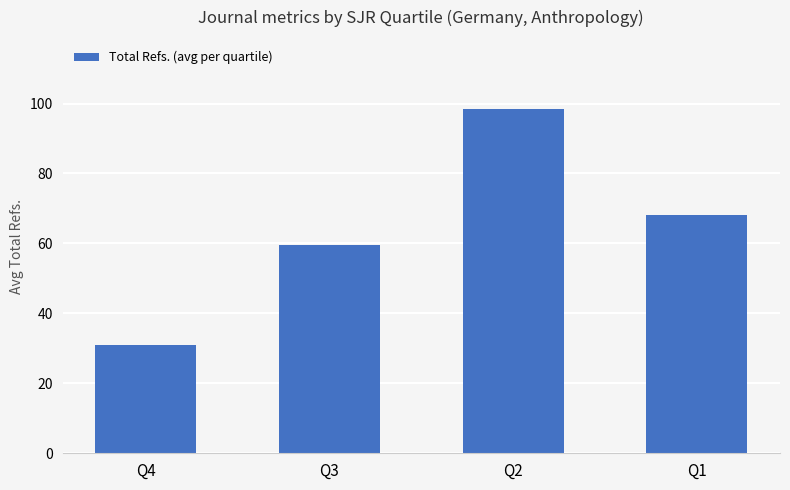

Approximately how many times larger is the value at Q4 compared to Q2?

0.3